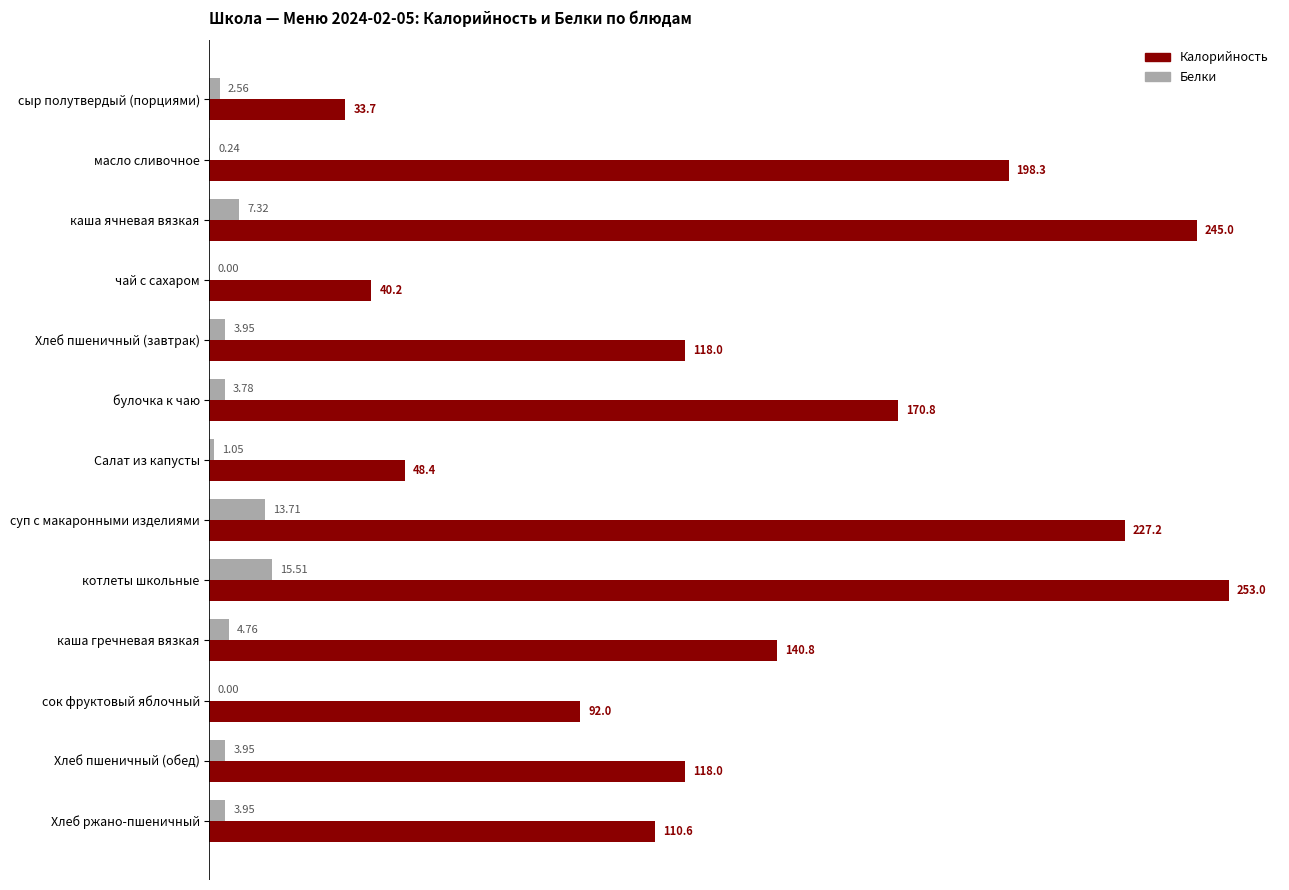

At which category is the sum across all series the highest?

котлеты школьные